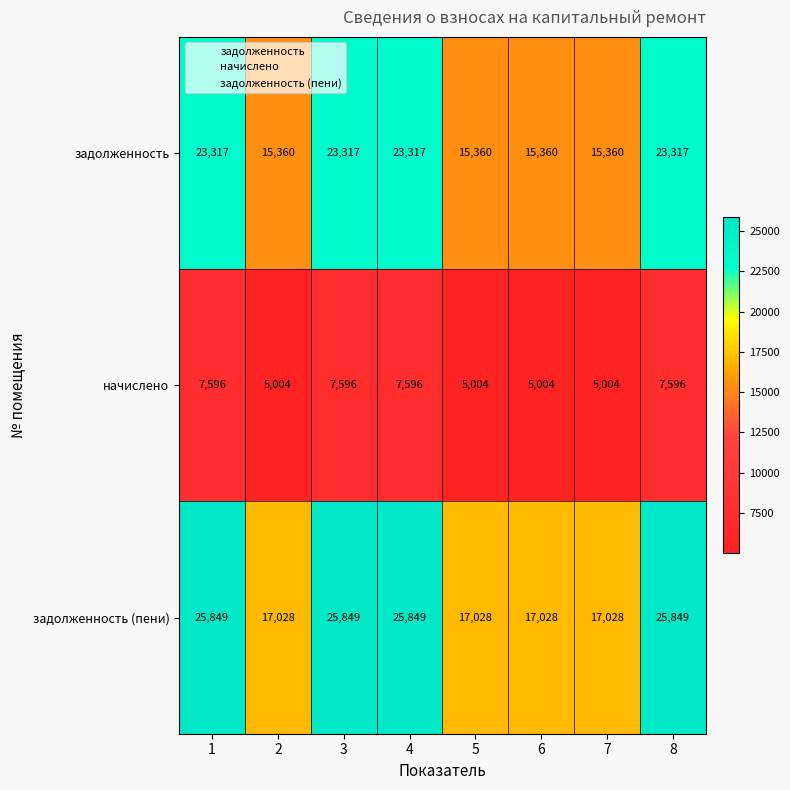

Reading left to right, list all the values displayed in this chart.

задолженность: 23317	15360	23317	23317	15360	15360	15360	23317
начислено: 7596	5004	7596	7596	5004	5004	5004	7596
задолженность (пени): 25849	17028	25849	25849	17028	17028	17028	25849